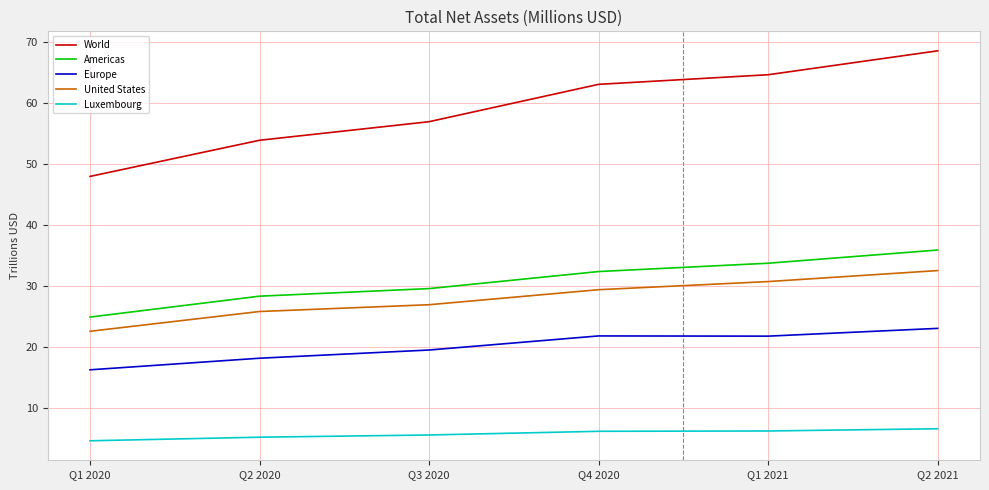

List the series in order of their peak value, highest first.

World, Americas, United States, Europe, Luxembourg